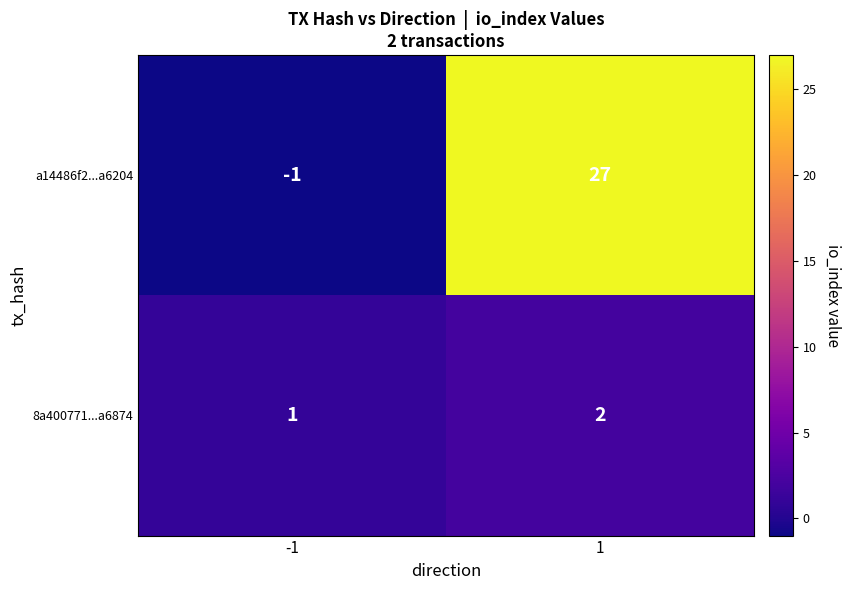

Which label corresponds to the smallest value in the chart?

-1